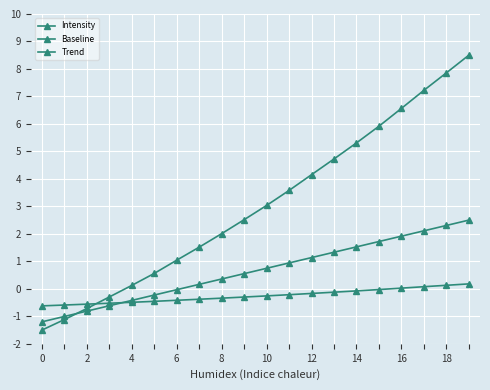

Count the number of categories in the chart.

20